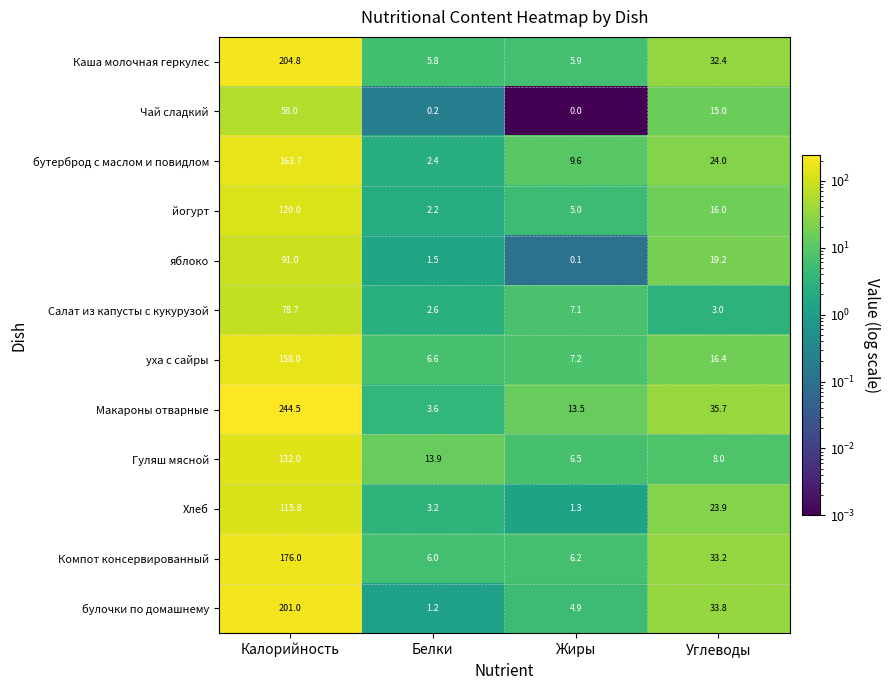

Which series changed the most between Калорийность and Жиры?

Макароны отварные